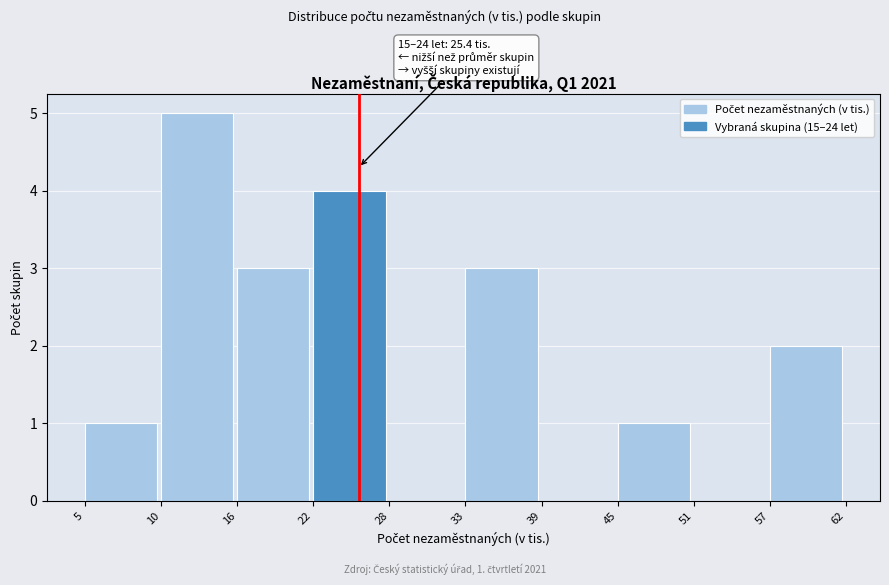

Over which range of the x-axis is the bar tallest?

10 to 16